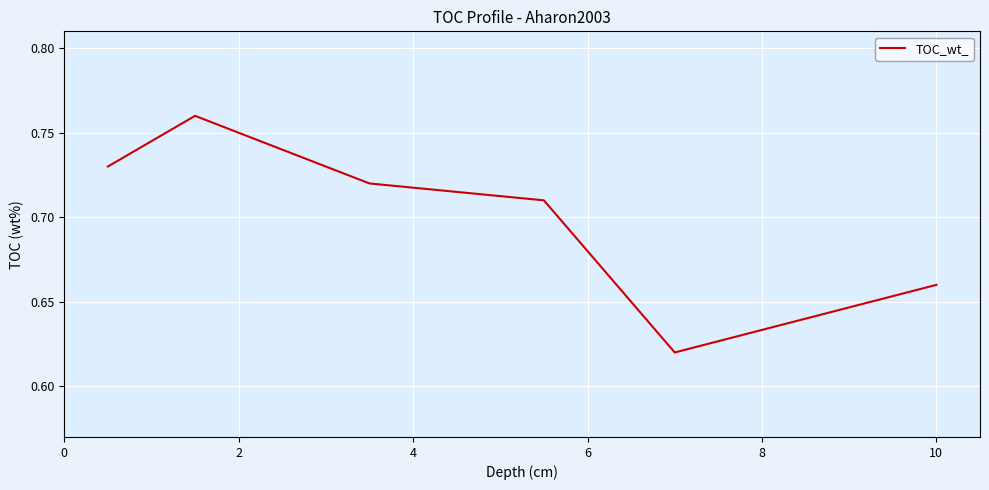

Count the values in the range 0 to 1.

7